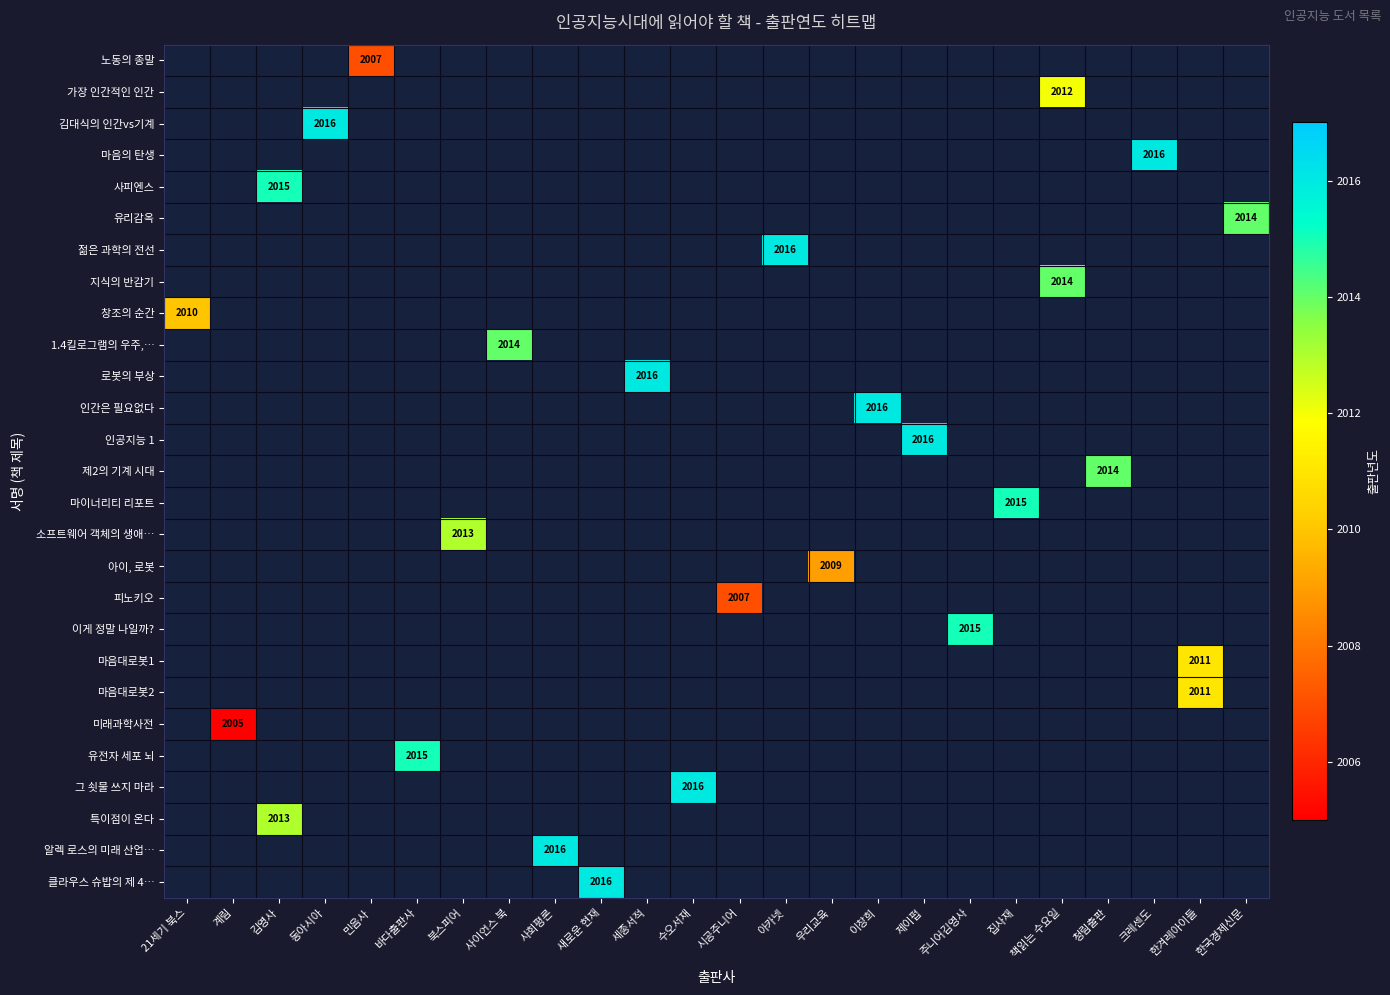

At which category does the chart reach its minimum across all series?

계림